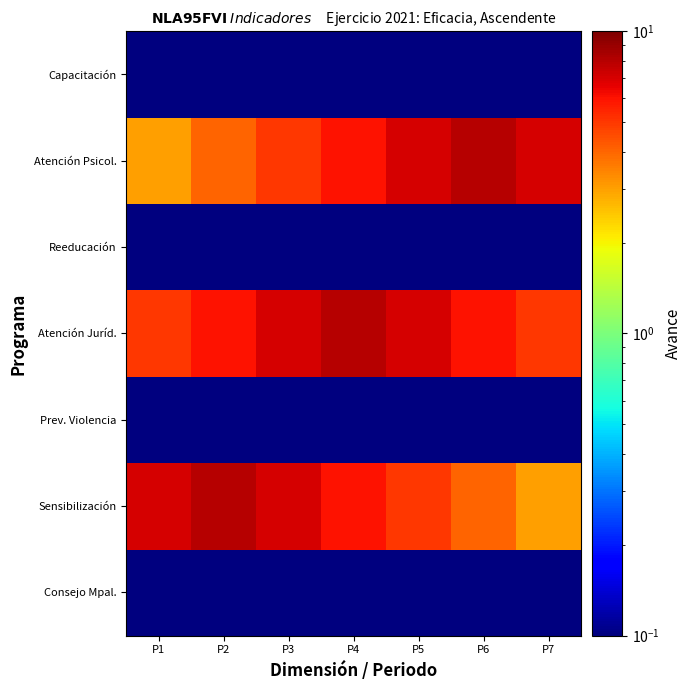

At which category does the chart reach its minimum across all series?

P1